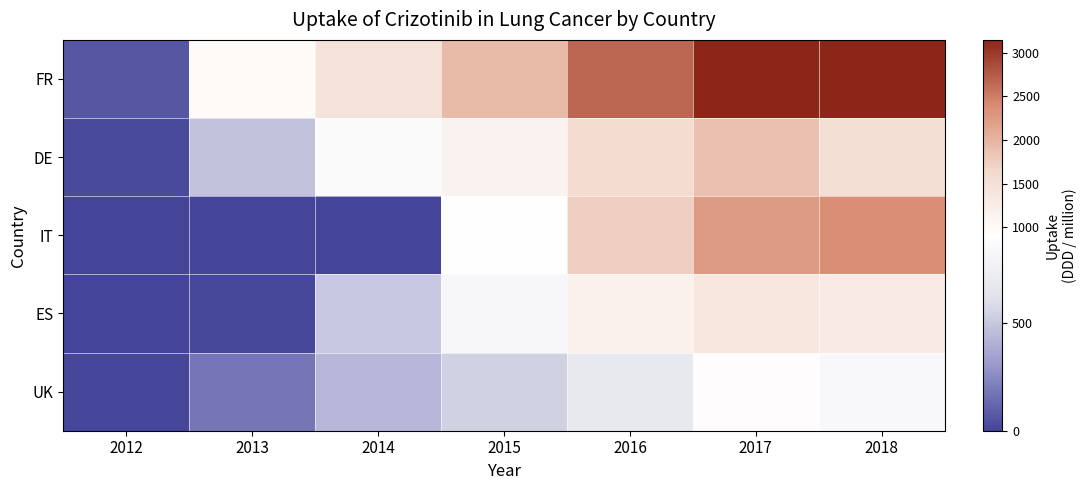

At how many categories does at least one series exceed 2424?

3